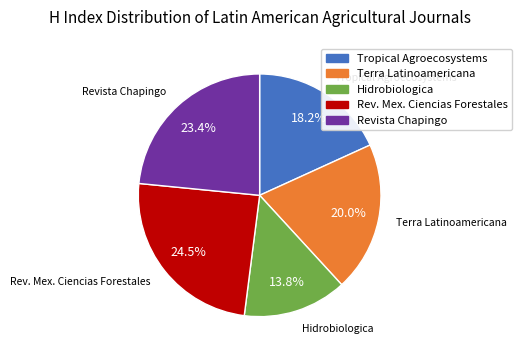

Does any single category account for the majority?

No